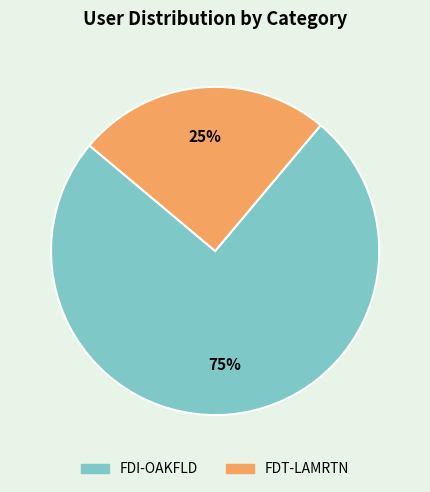

To the nearest percent, what is the average slice percentage?

50%